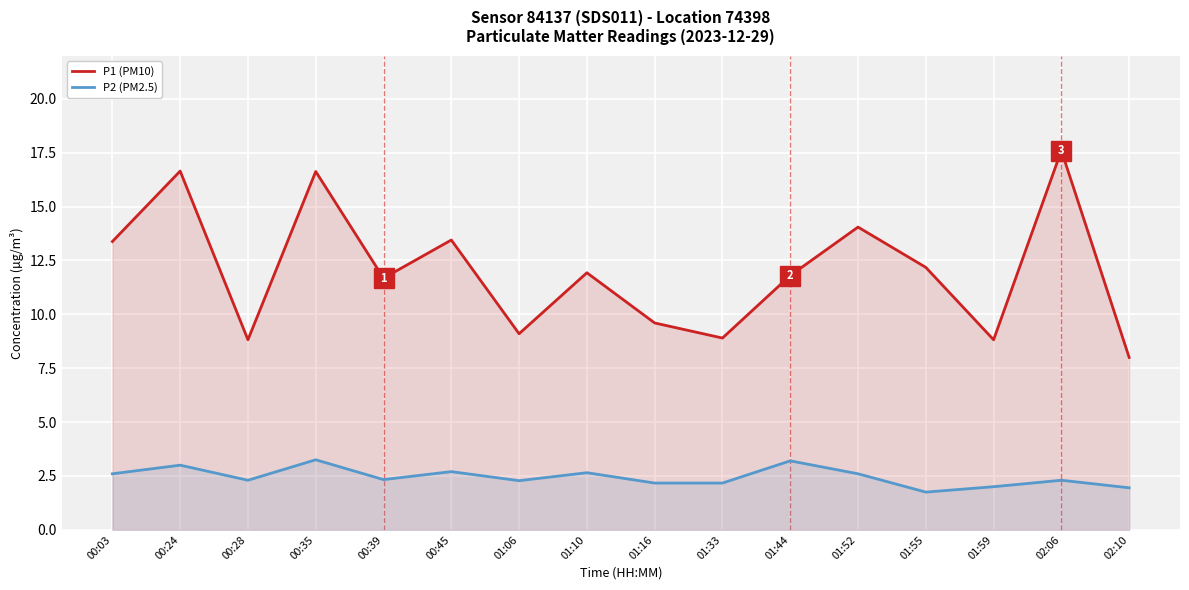

Reading right to left, list all the values displayed in this chart.

P1 (PM10): 8.0	17.6	8.8	12.2	14.1	11.8	8.9	9.6	11.9	9.1	13.4	11.7	16.6	8.8	16.6	13.4
P2 (PM2.5): 1.9	2.3	2.0	1.8	2.6	3.2	2.2	2.2	2.6	2.3	2.7	2.3	3.2	2.3	3.0	2.6